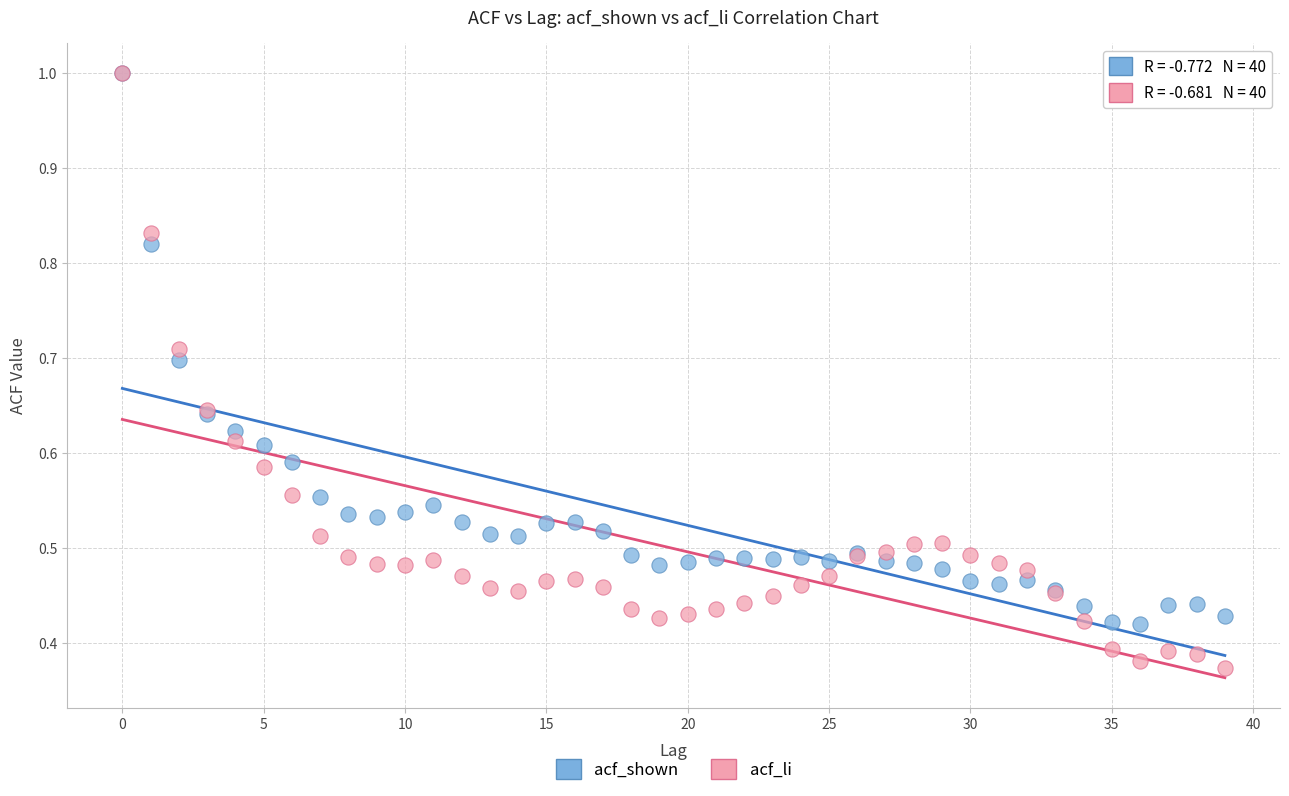

What are all the series names shown in the legend?

acf_shown, acf_li